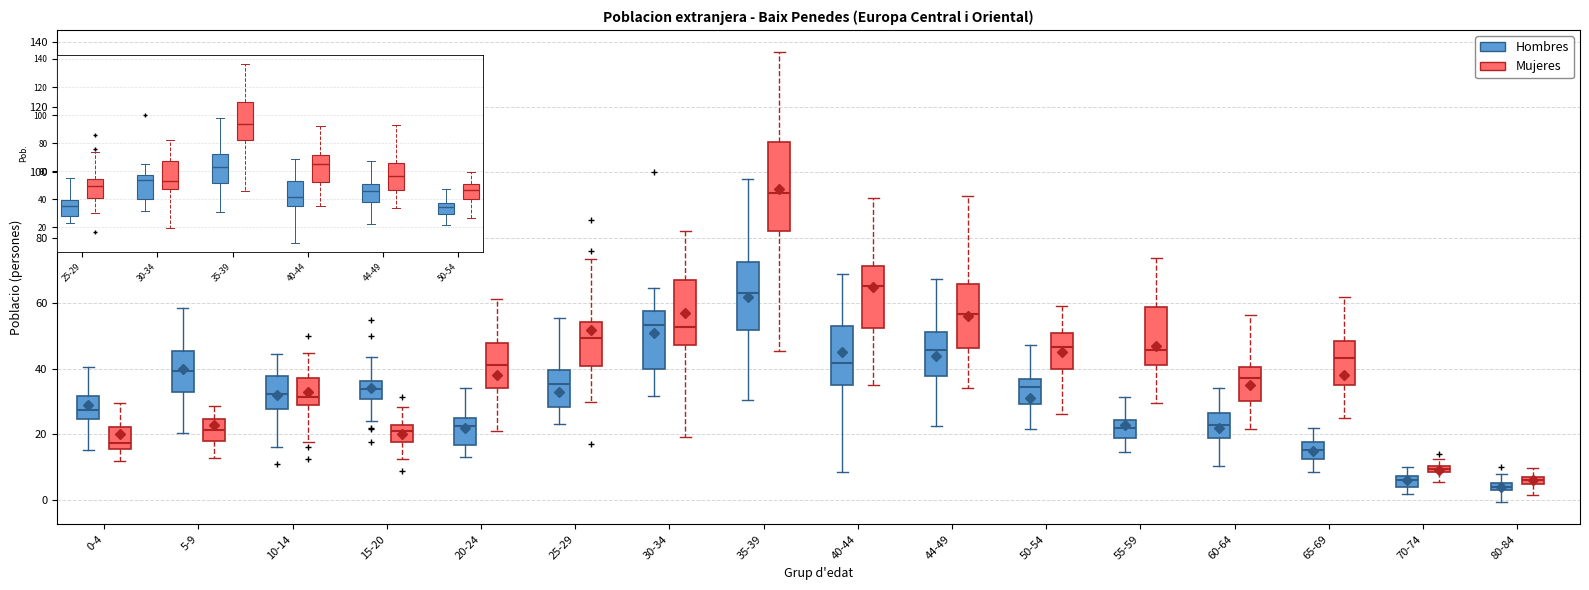

Which box is the tallest, from its lower edge to its upper edge?

35-39 (Mujeres)